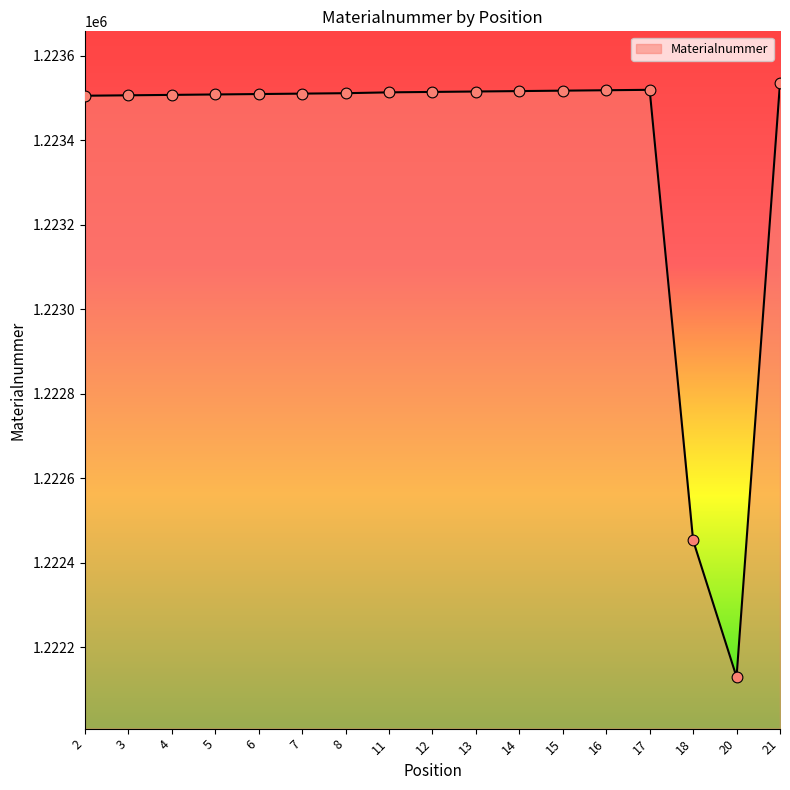

Approximately how many times larger is the value at 12 compared to 21?

1.0